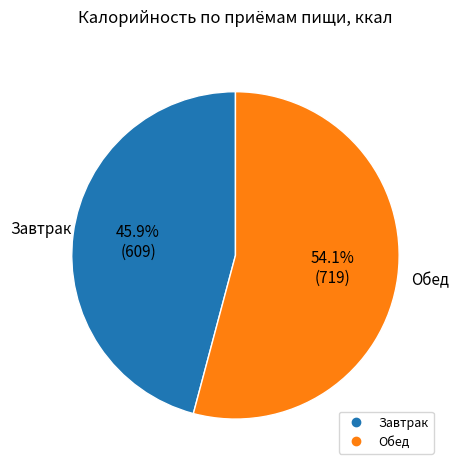

Which category accounts for the majority?

Обед